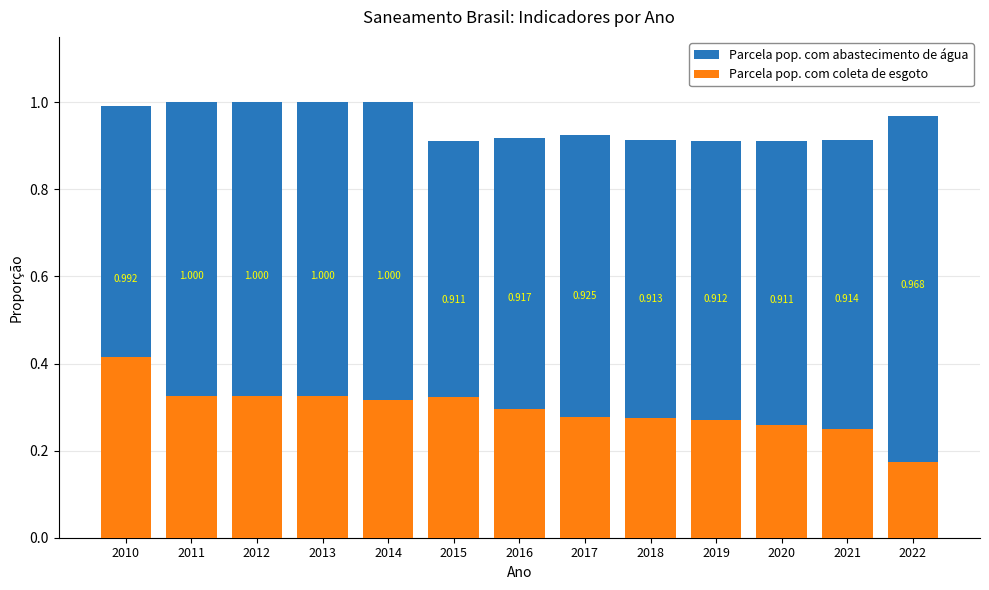

The value of Parcela pop. com coleta de esgoto at 2019 is 0.5. True or false?

False